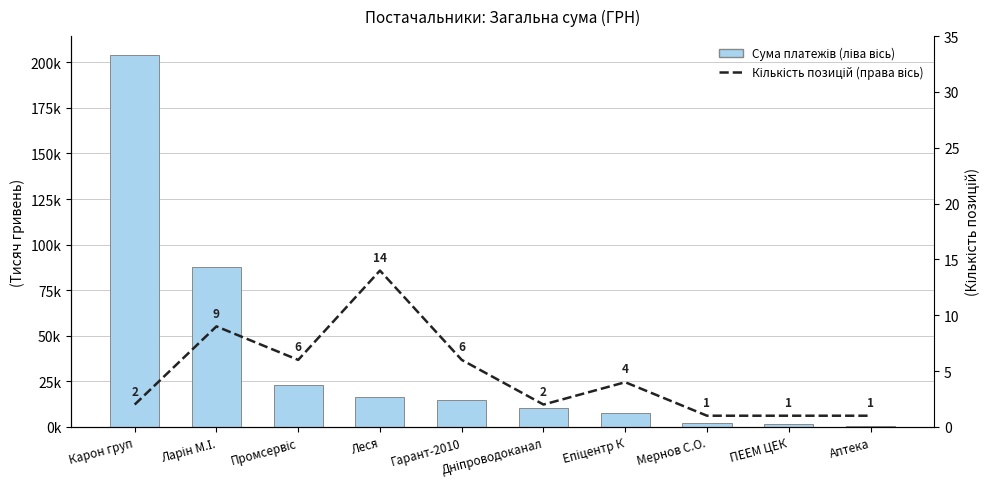

The Сума (ГРН) (ліва вісь) series shows 23561.1 at Гарант-2010. True or false?

False